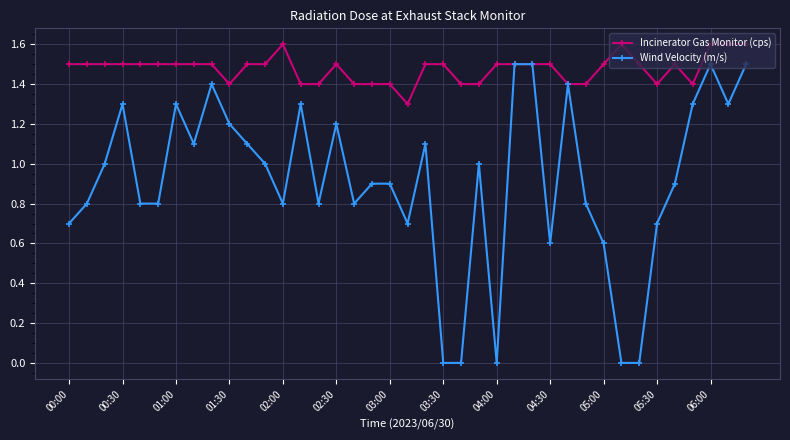

What is the highest value of the Incinerator Gas Monitor (cps) series?

1.6